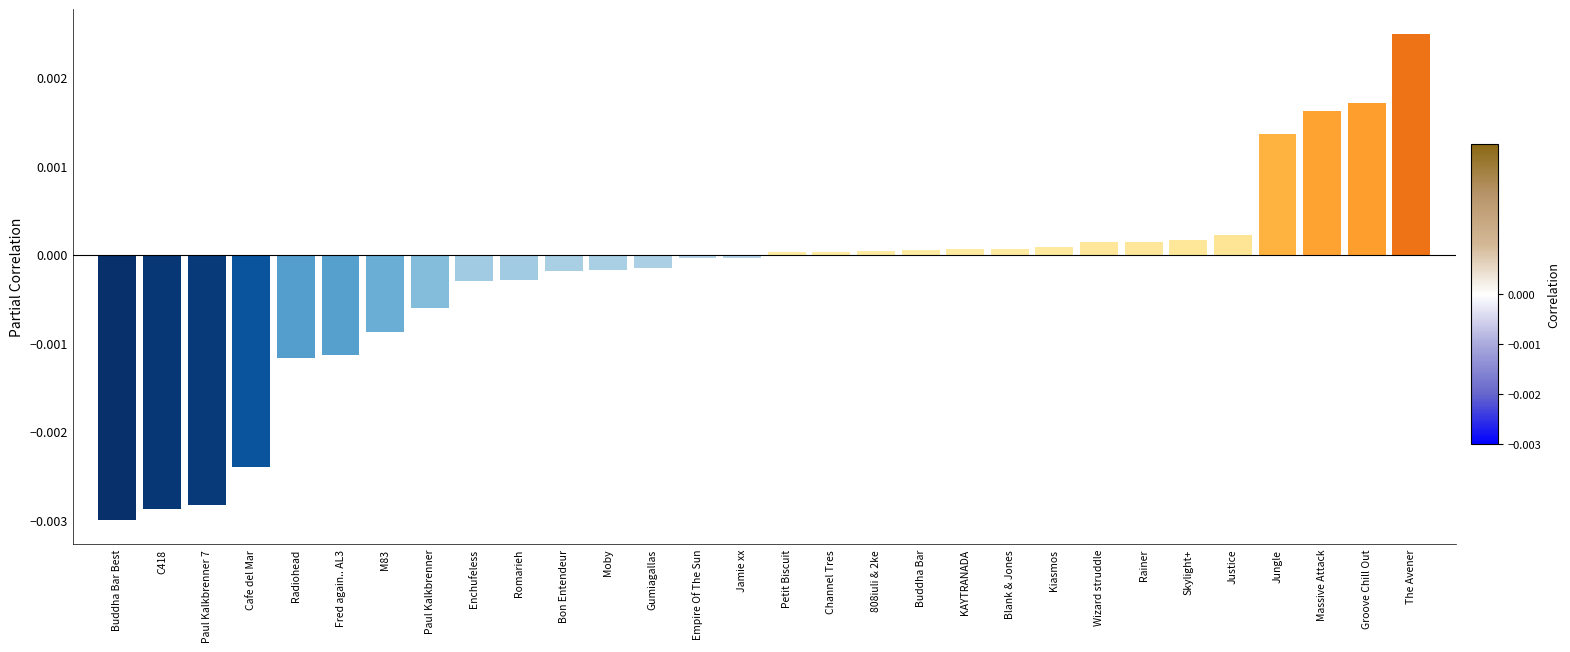

Which label corresponds to the largest value in the chart?

The Avener